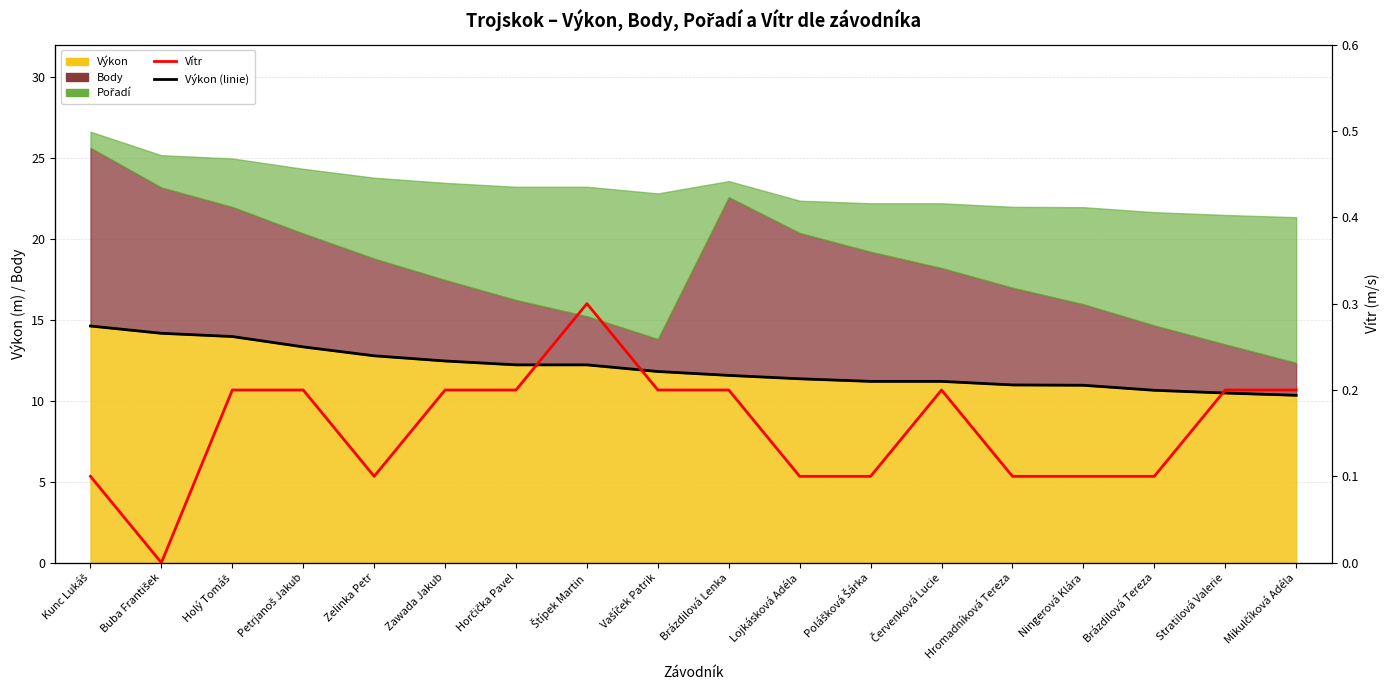

Which category has the lowest value in the Výkon (linie) series?

Mikulčíková Adéla